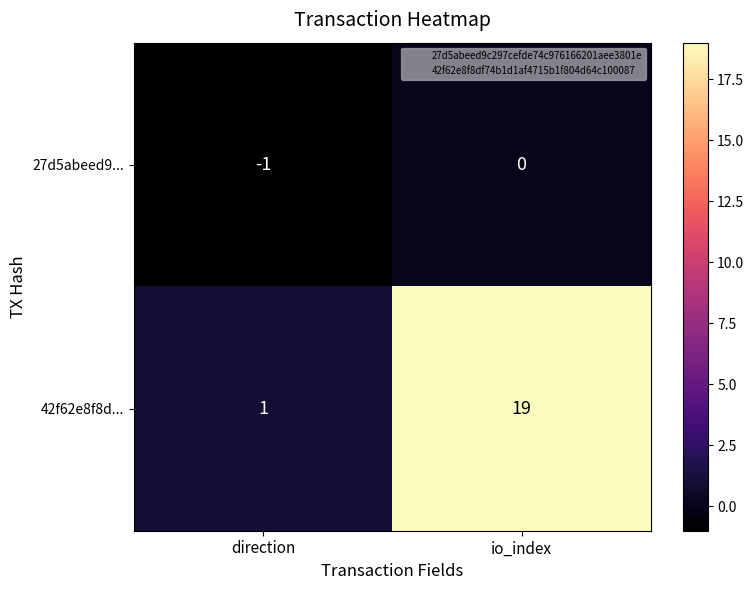

What is the difference between the 42f62e8f8d... values at io_index and direction?

18